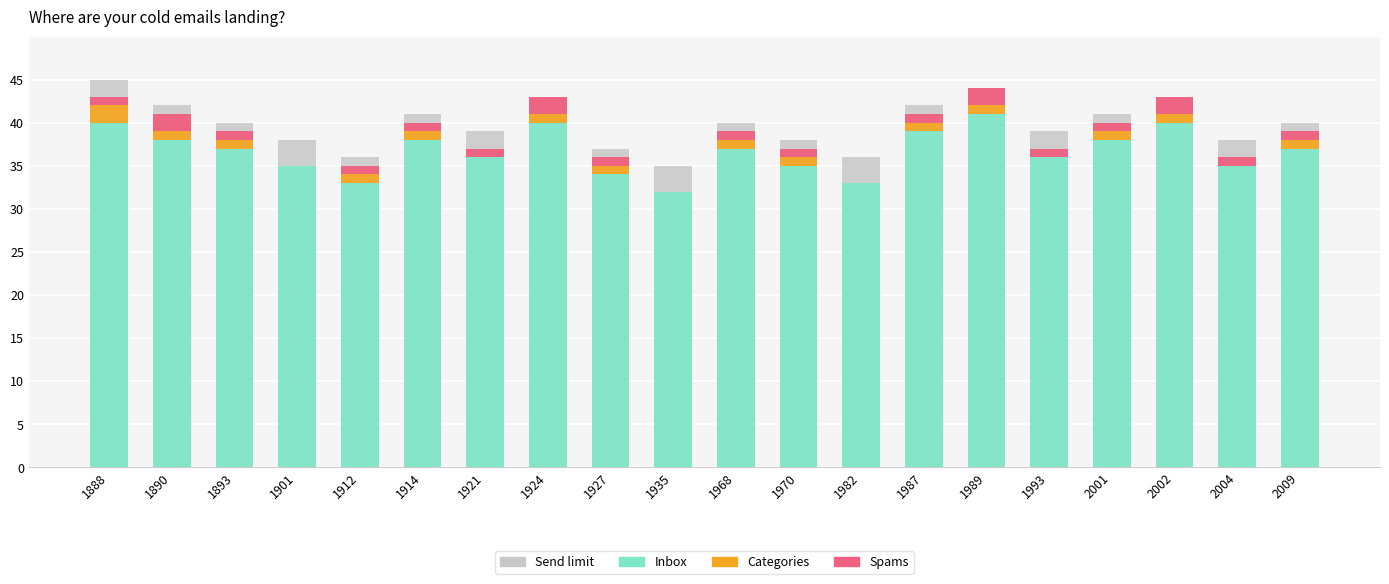

Which category has the lowest value in the Spams series?

1901